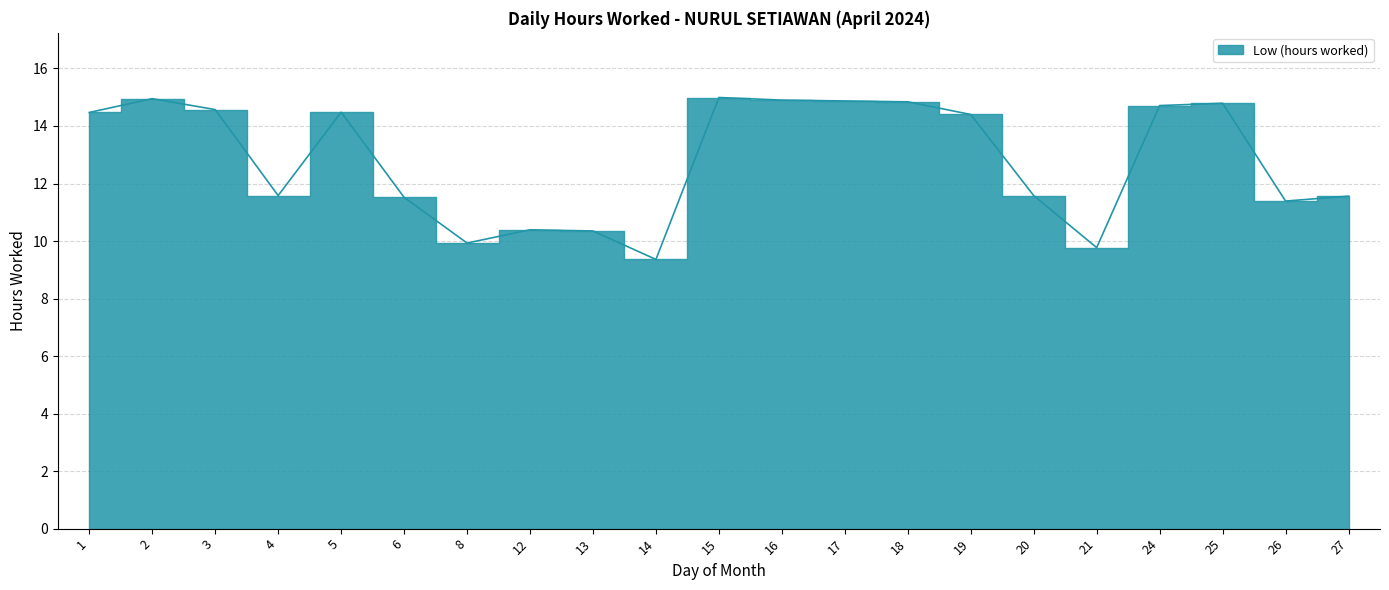

Rank the categories by value from highest to lowest.

15, 2, 16, 17, 18, 25, 24, 3, 5, 1, 19, 4, 20, 27, 6, 26, 12, 13, 8, 21, 14